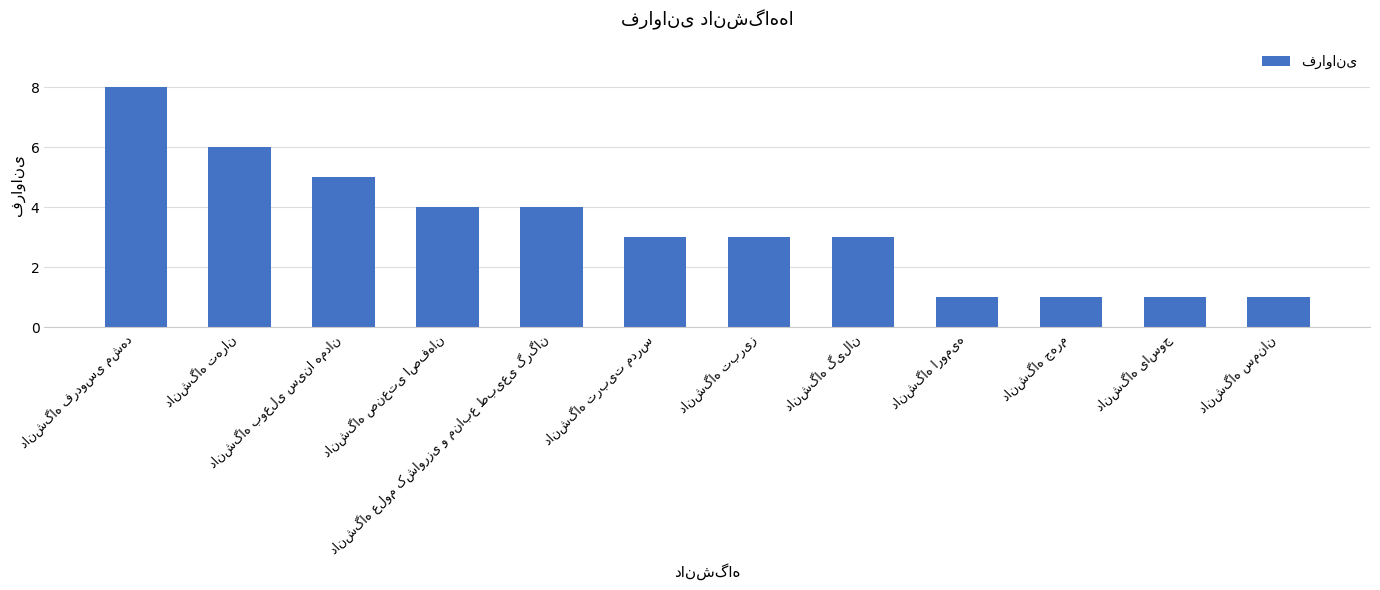

What is the value of the 7th bar from the left?

3